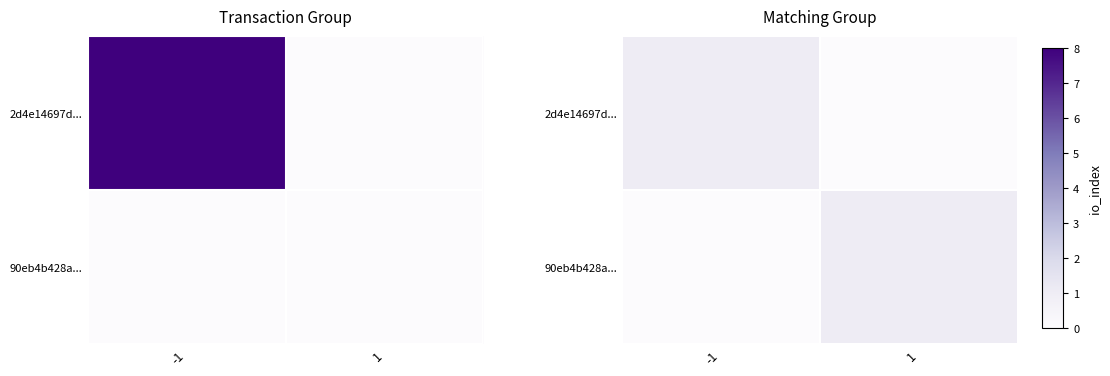

Which category has the lowest value across all series?

1